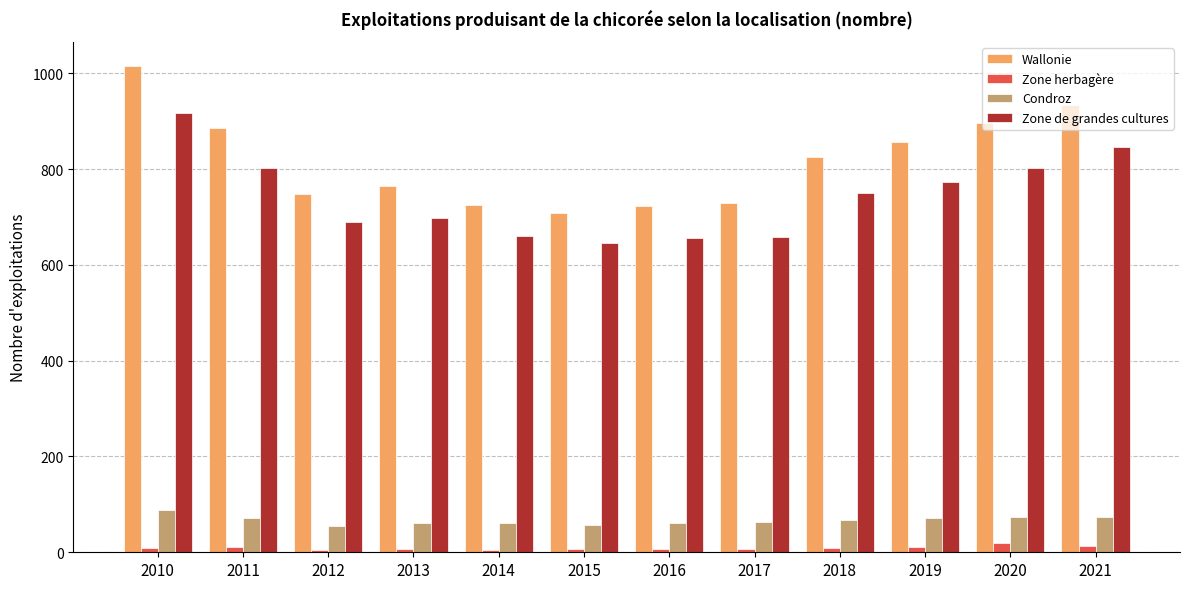

Is the value of Zone de grandes cultures at 2021 greater than the value of Condroz at 2019?

Yes